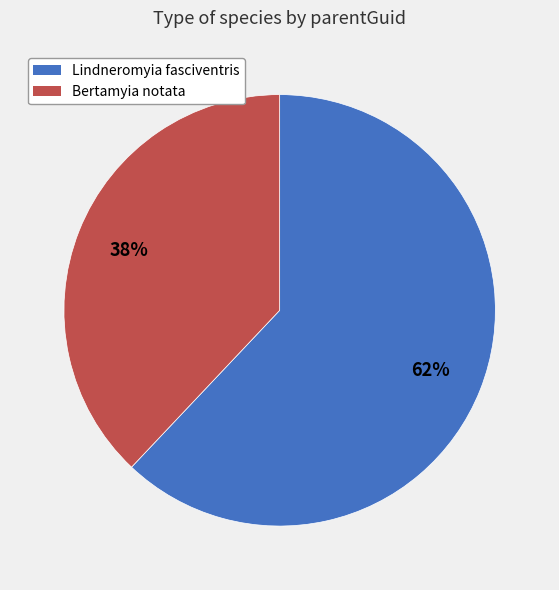

To the nearest percent, what is the difference between the largest and smallest slice percentages?

24%